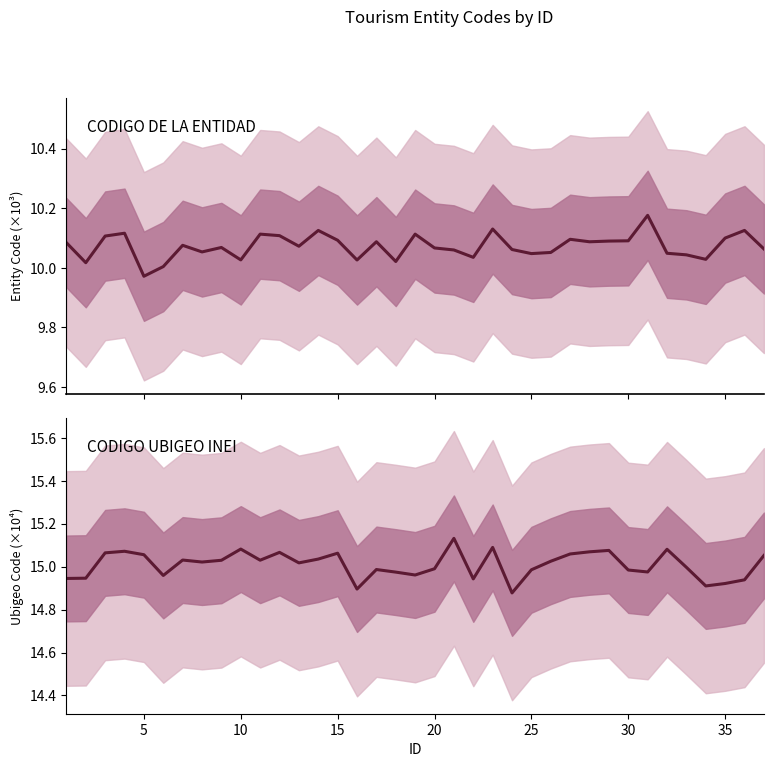

What is the lowest value of the CODIGO DE LA ENTIDAD series?

10.0